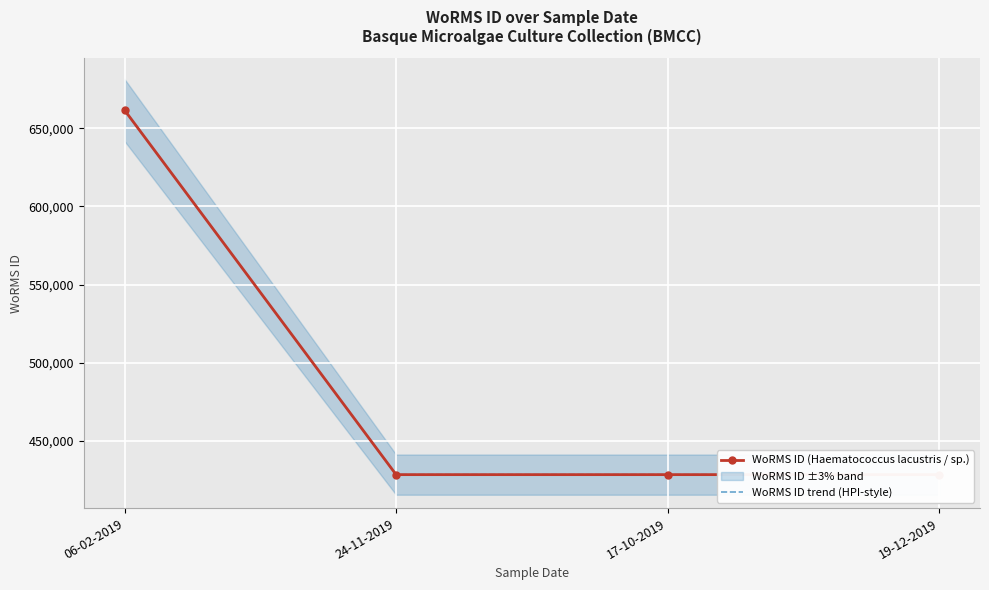

What is the value of the WoRMS ID trend (HPI-style) point at the 1st from the left?

661559